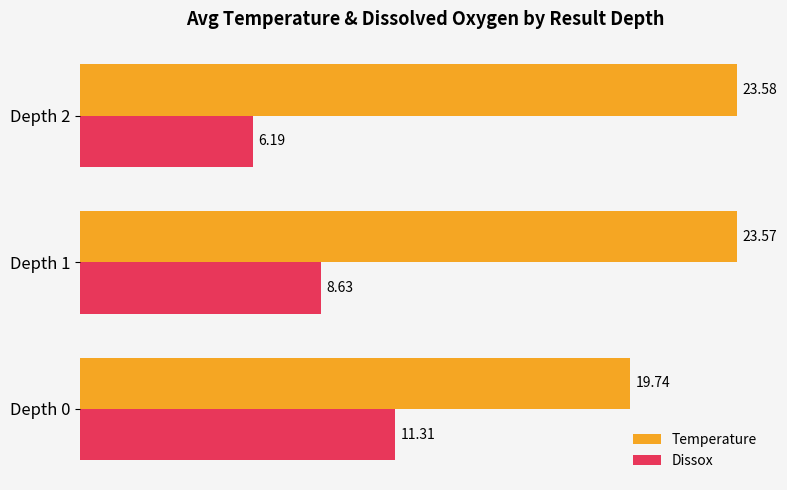

What is the difference between the maximum and minimum values in the Temperature series?

3.8